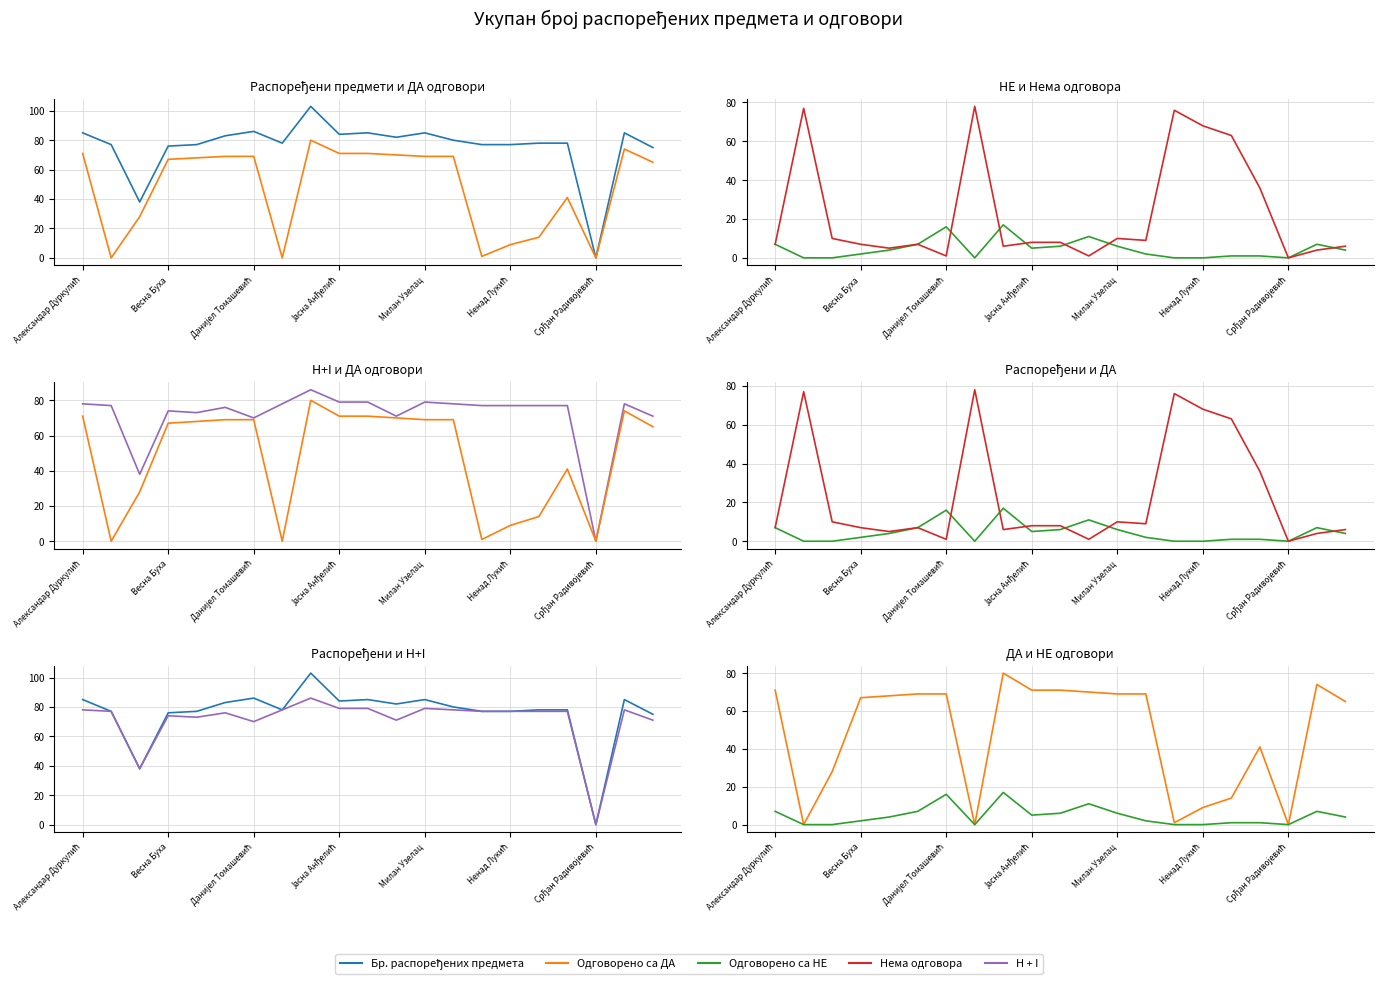

At which category is the sum across all series the highest?

8